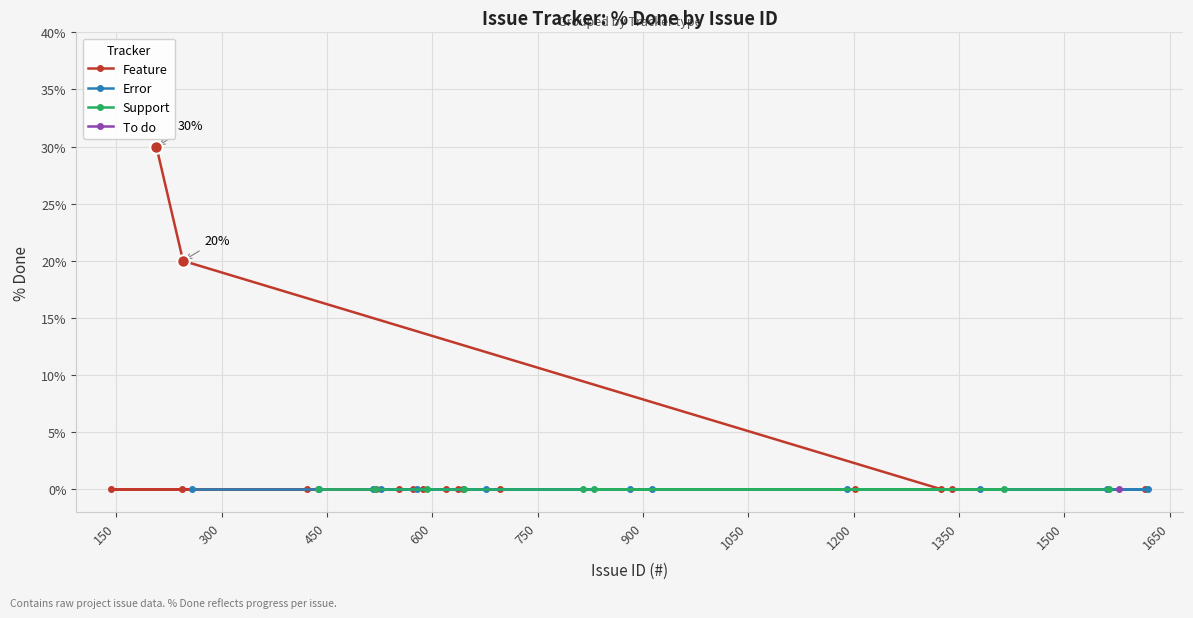

How many points are higher than both their immediate neighbors (excluding endpoints)?

1